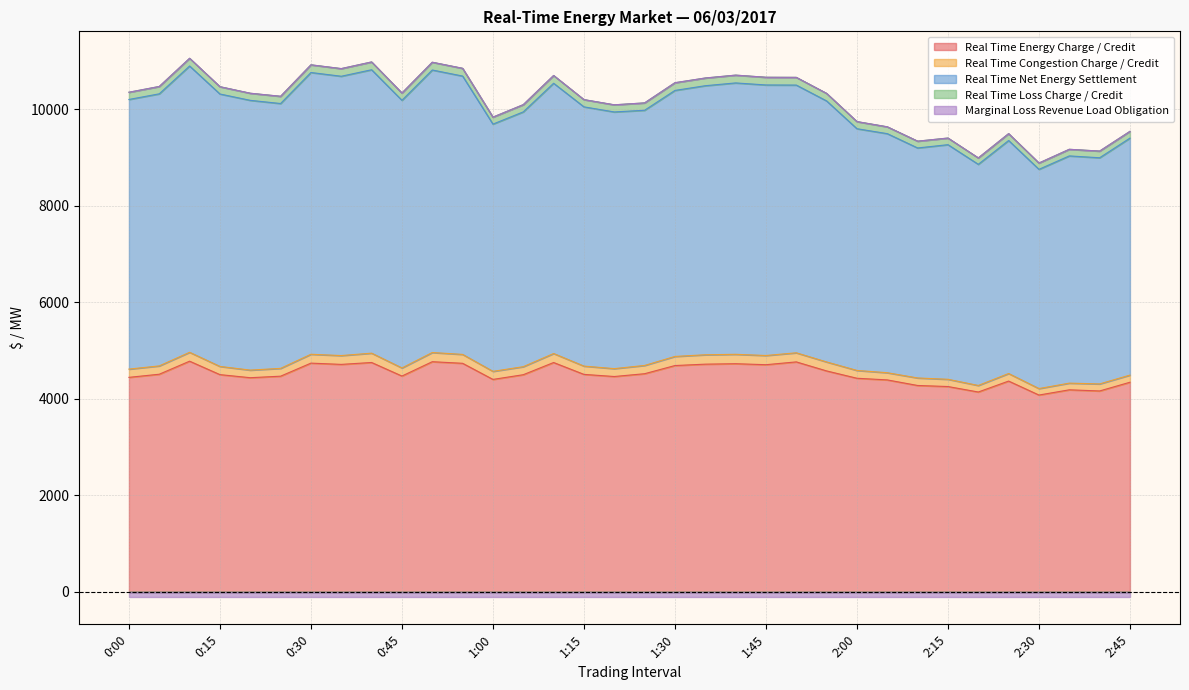

Rank the series at 0:15 from lowest to highest value.

Real Time Energy Charge / Credit, Real Time Loss Charge / Credit, Real Time Net Energy Settlement